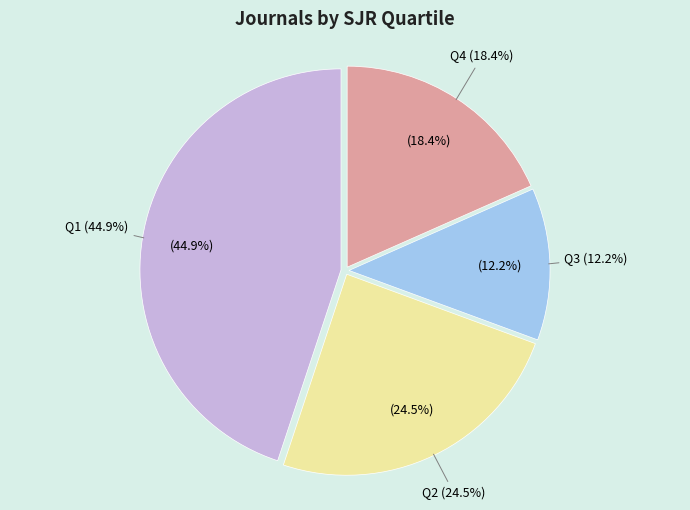

Rank the categories by value from lowest to highest.

Q3, Q4, Q2, Q1